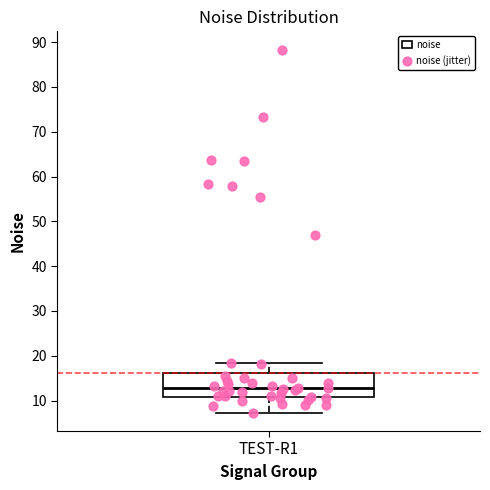

Where does the upper whisker of the box for TEST-R1 end on the y-axis? The values are not printed on the chart, so give them approximately, as read against the axis.

18